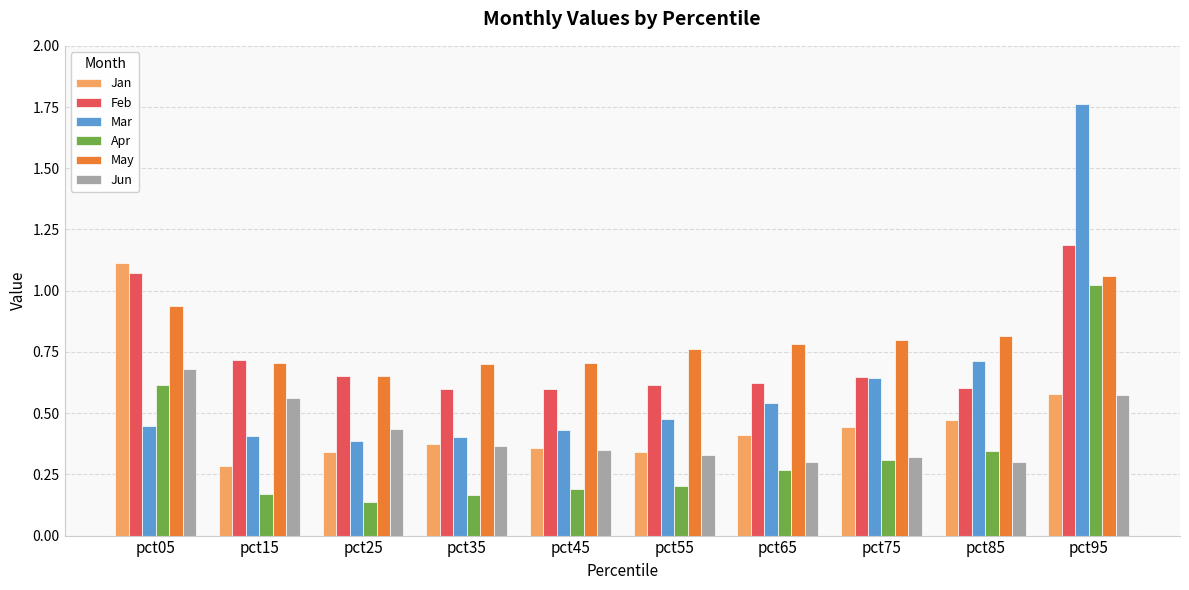

Which series has the largest total across all categories?

May